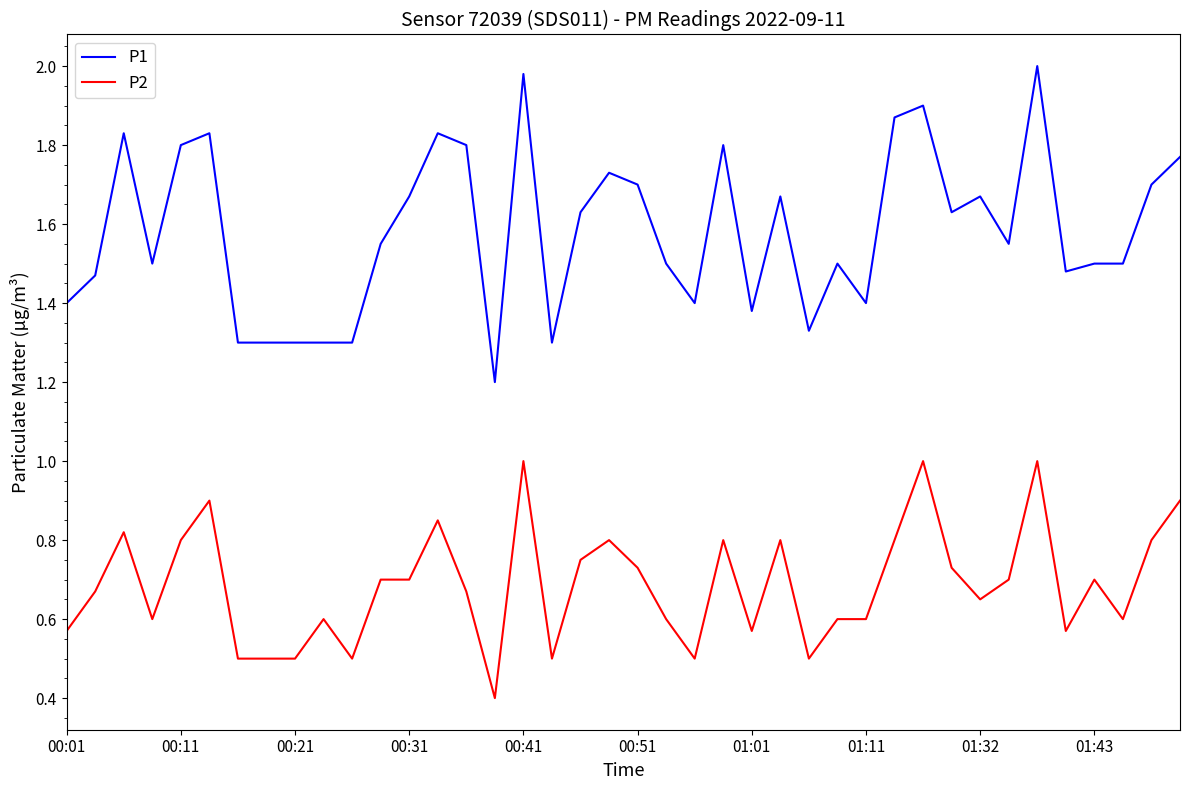

Which series has the largest range (max minus min)?

P1